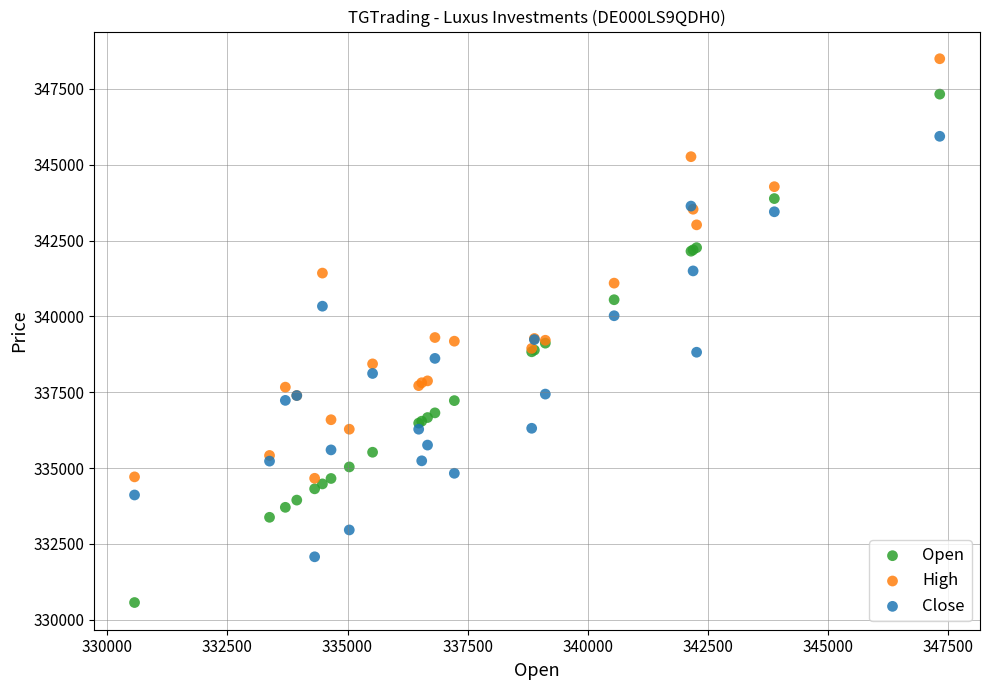

What are all the series names shown in the legend?

Open, High, Close